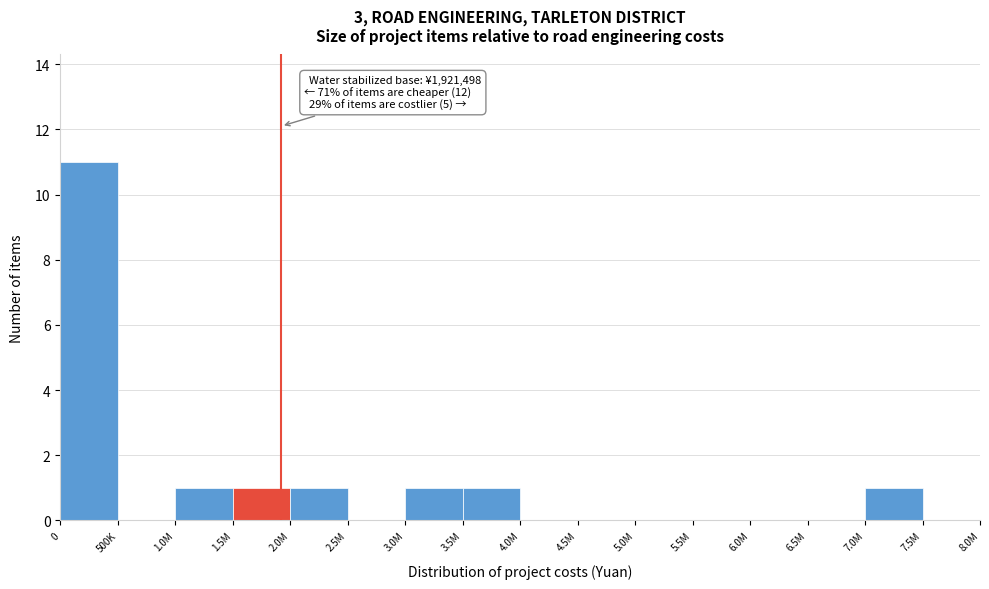

Reading right to left, extract all data points from this chart.

7.5M=0	7.0M=1	6.5M=0	6.0M=0	5.5M=0	5.0M=0	4.5M=0	4.0M=0	3.5M=1	3.0M=1	2.5M=0	2.0M=1	1.5M=1	1.0M=1	500K=0	0=11